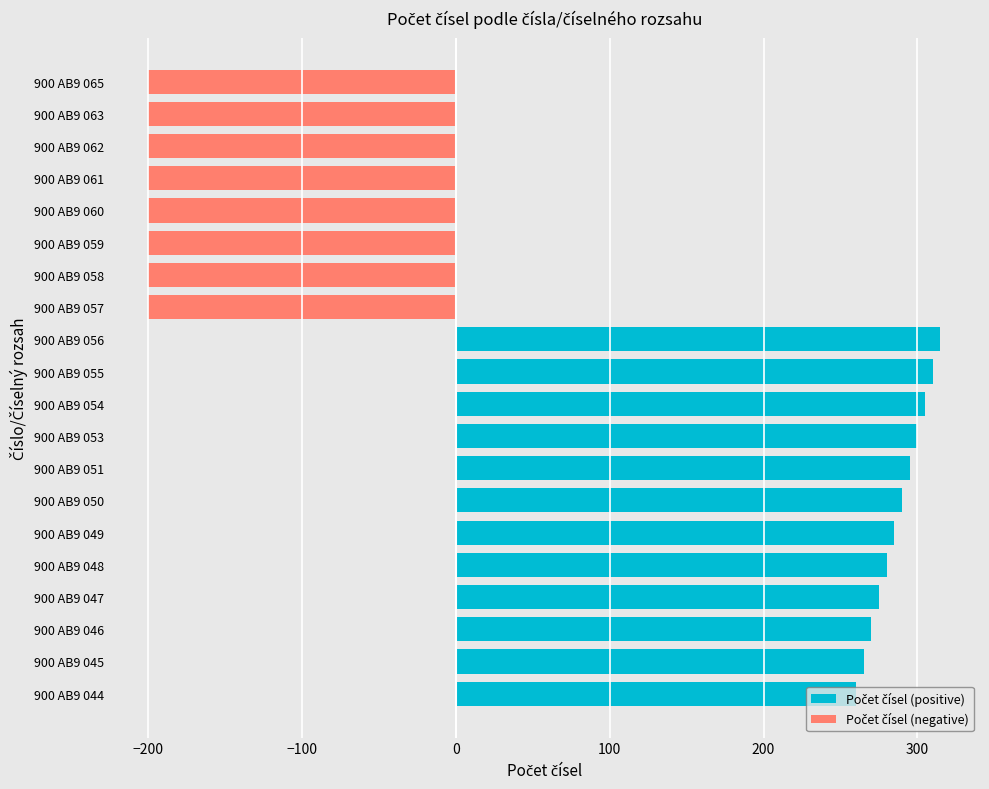

Between 900 AB9 045 and 900 AB9 054, which is larger?

900 AB9 054